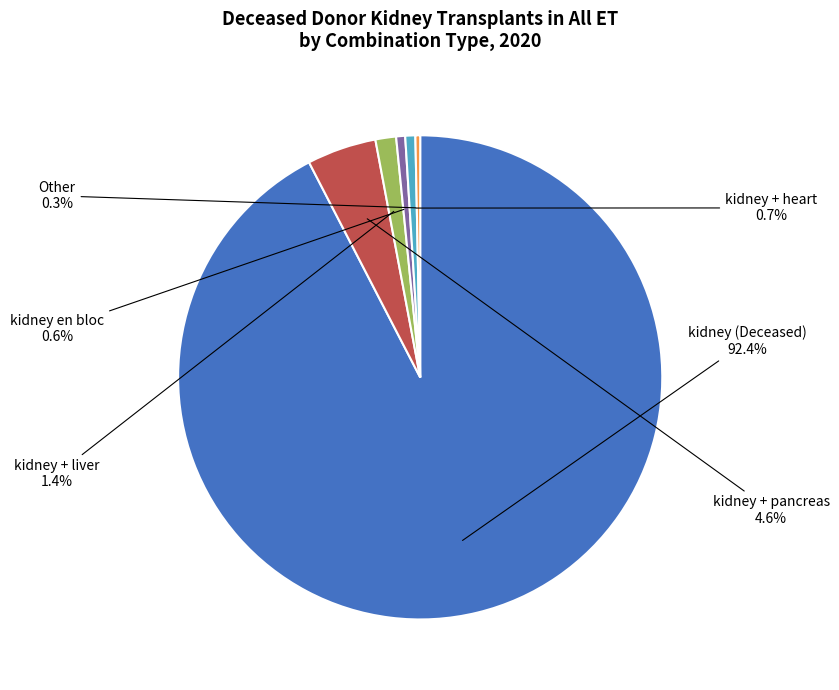

How many segments does this pie chart have?

6